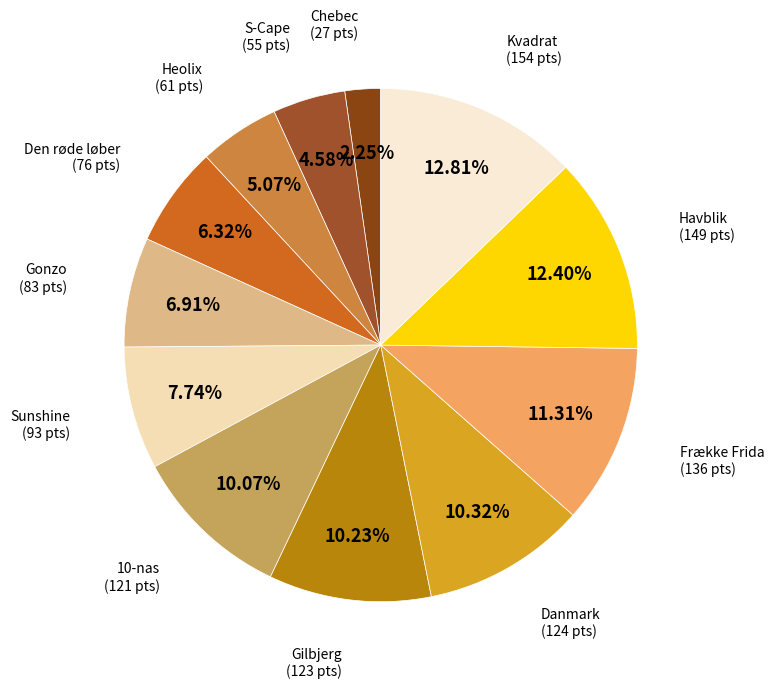

Does Sunshine represent more than half of the total?

No